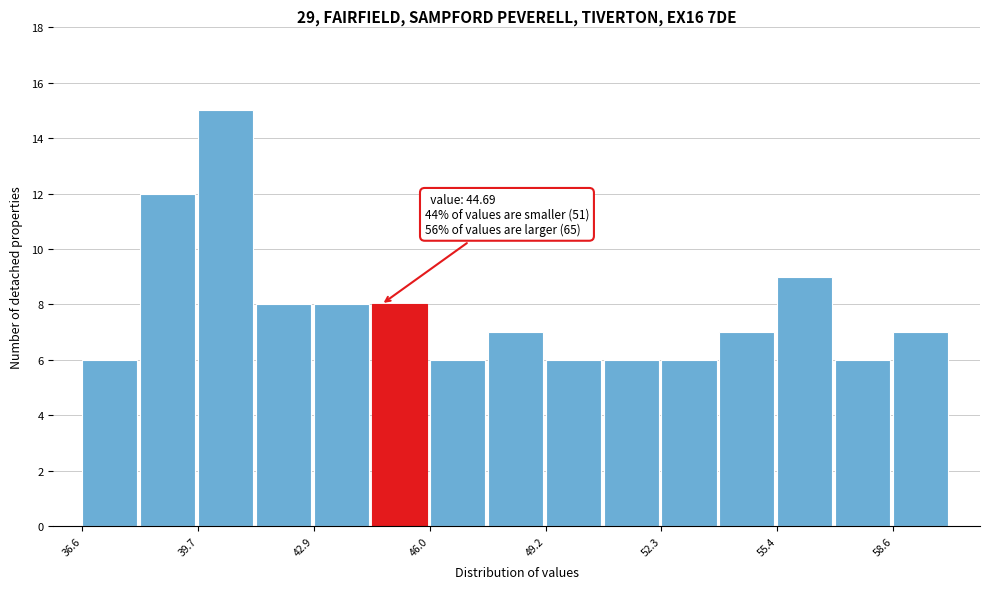

Around what value on the x-axis is the tallest bar? Give the approximate position of its centre, as read against the axis.

40.5